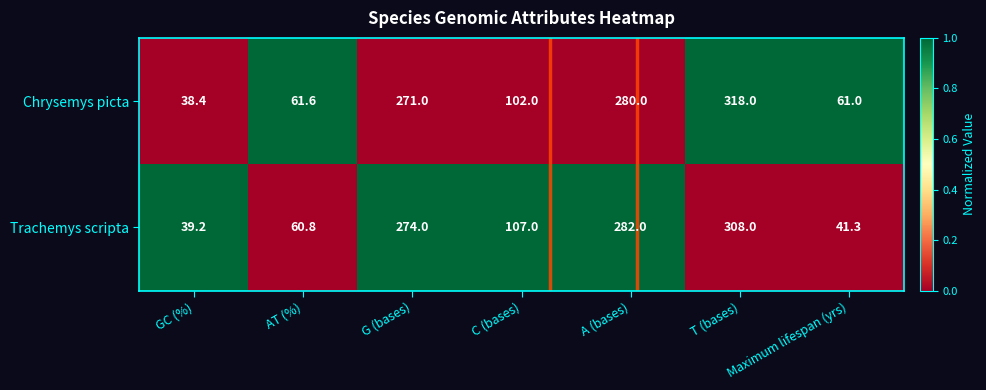

What is the sum of the Trachemys scripta values at Maximum lifespan (yrs) and A (bases)?

323.3